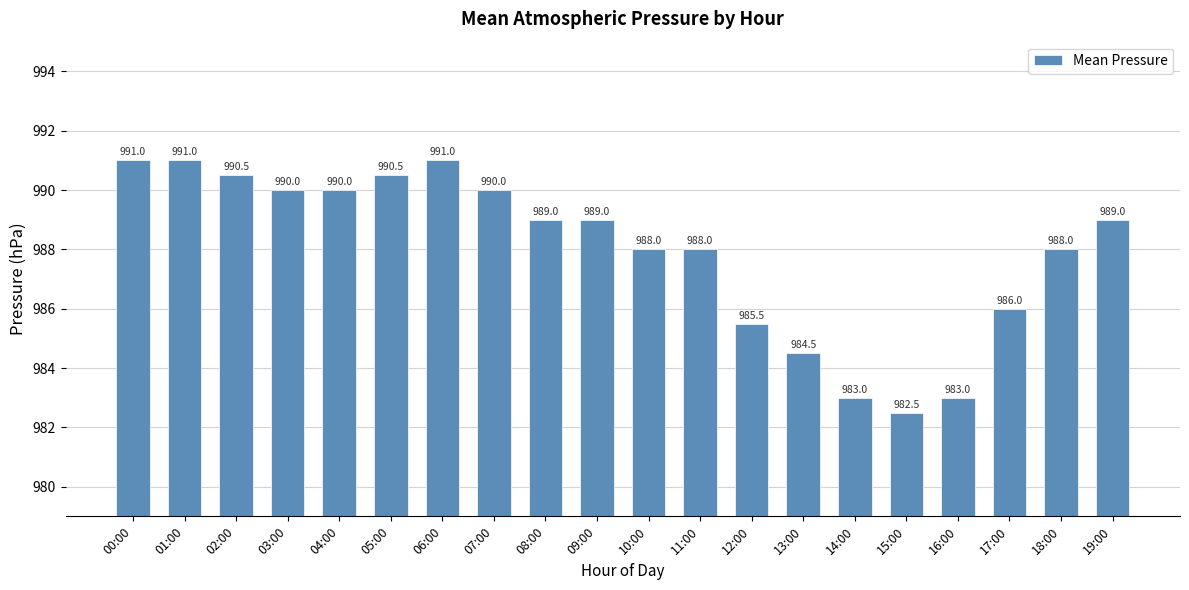

The value at 17:00 is 986.0. True or false?

True